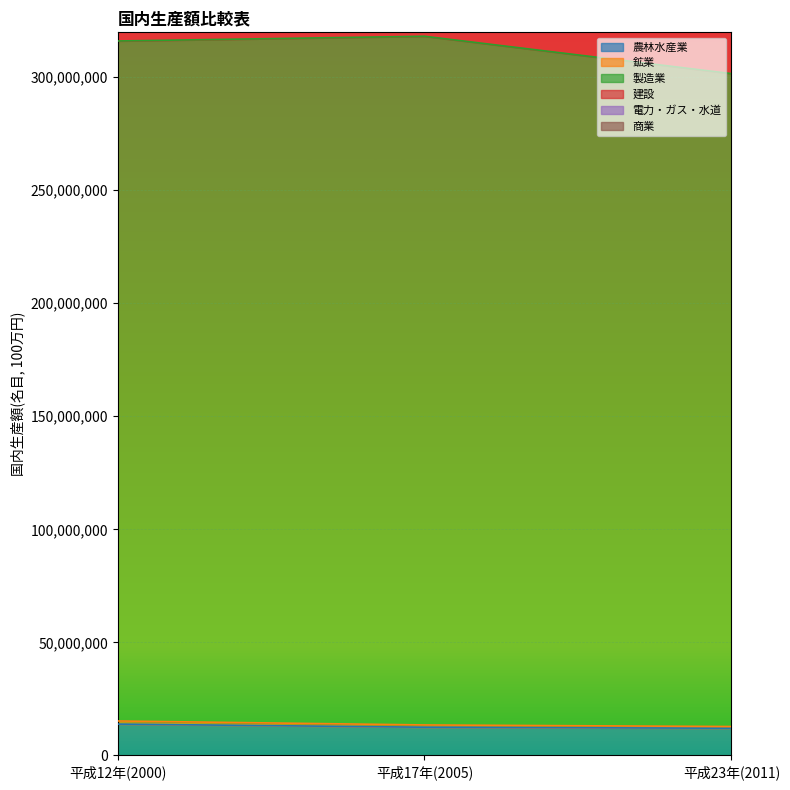

How many values in the 農林水産業 series are below 12490285?

1